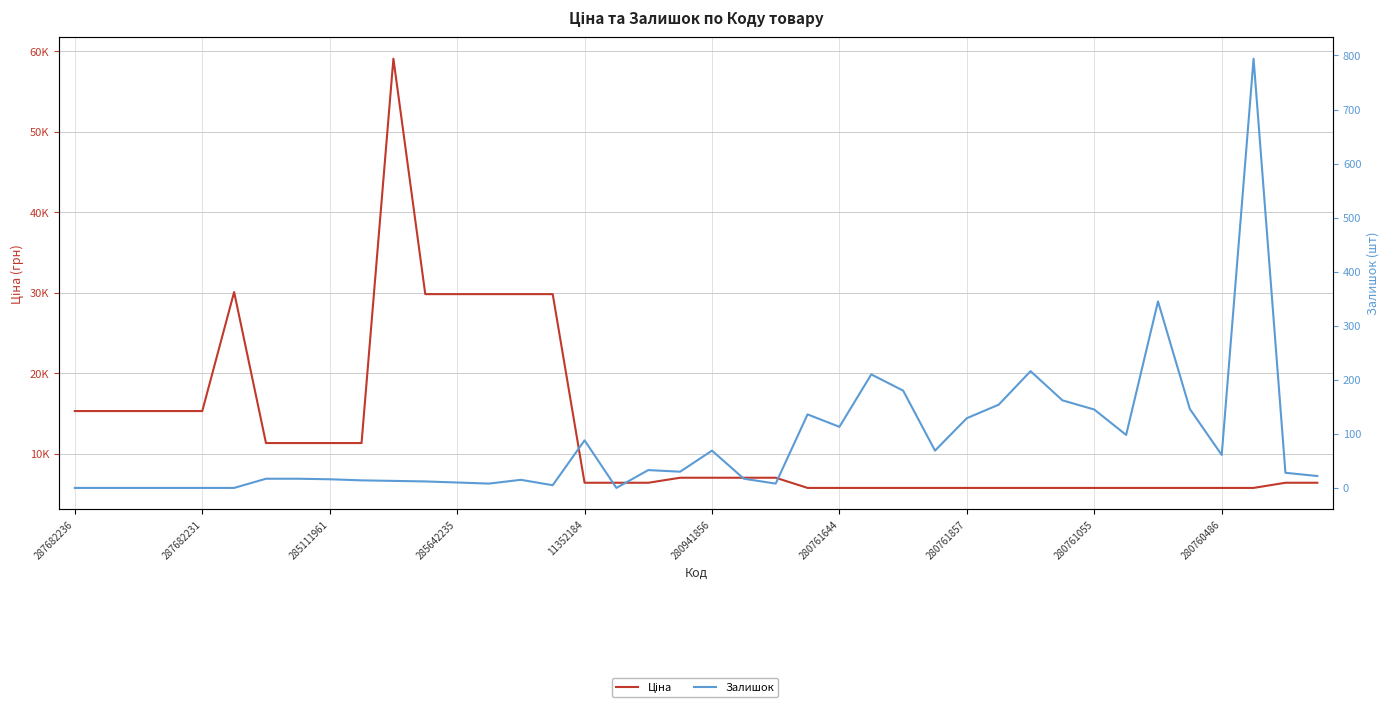

Which series changed the most between 287682231 and 36?

Ціна